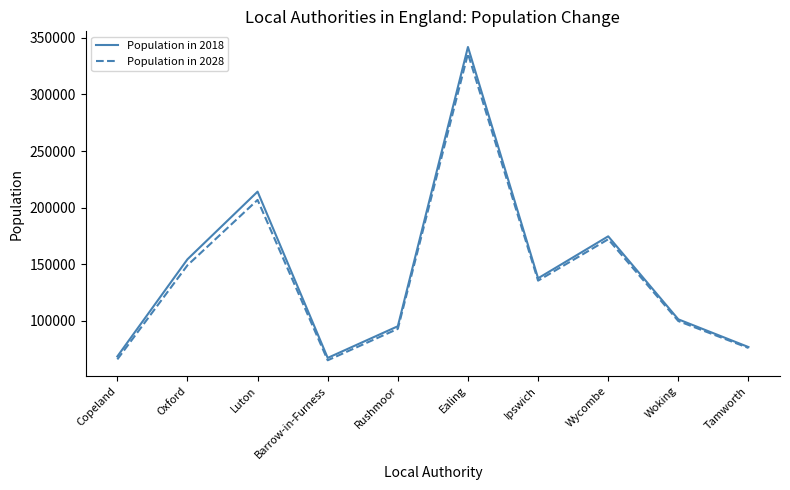

Between Rushmoor and Ipswich, which series saw the biggest shift?

Population in 2028